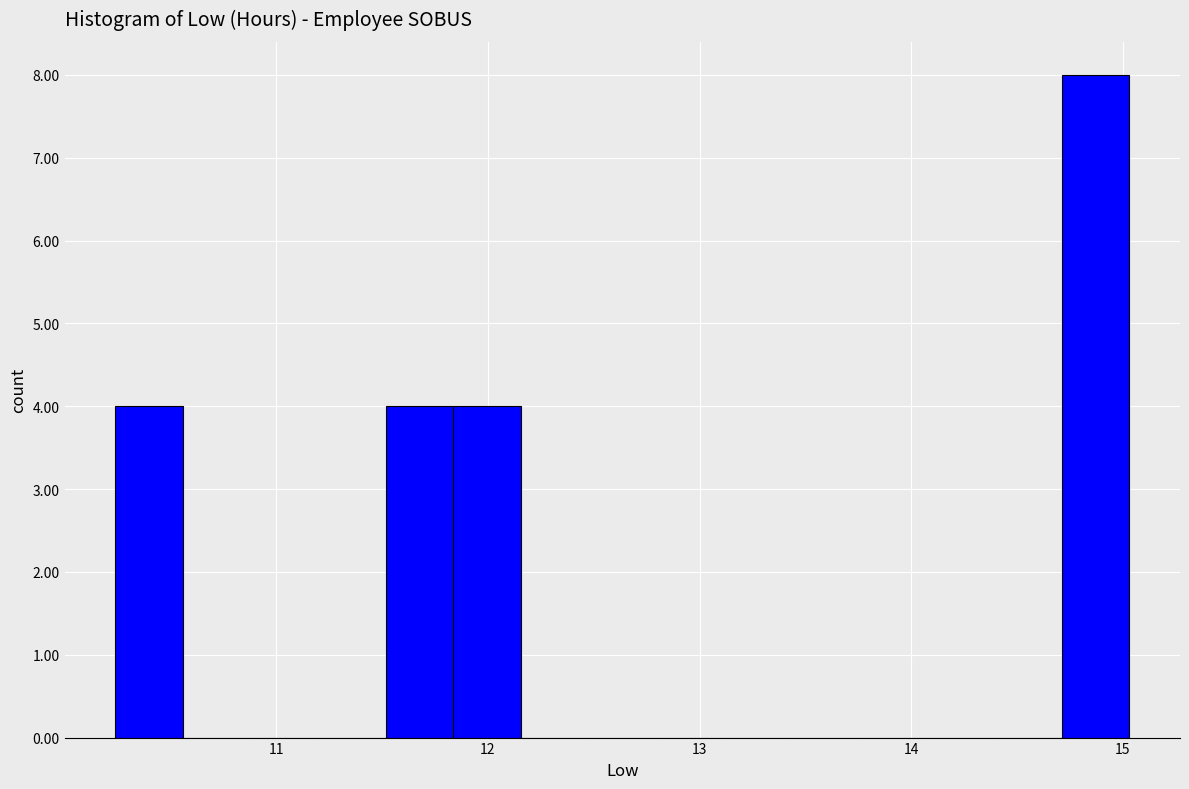

Read against the x-axis, roughly where is the centre of the tallest bar?

14.9